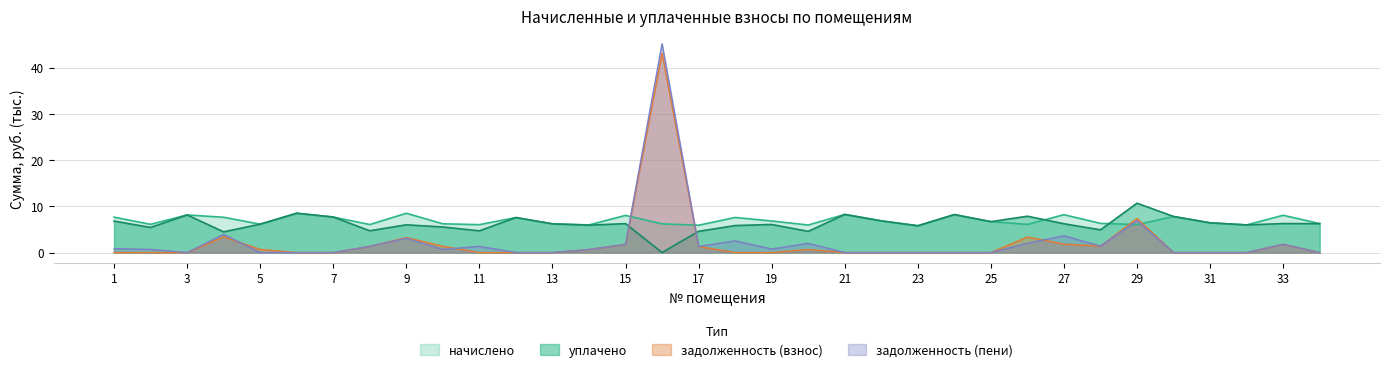

Does the chart display data point markers on the line(s)?

No